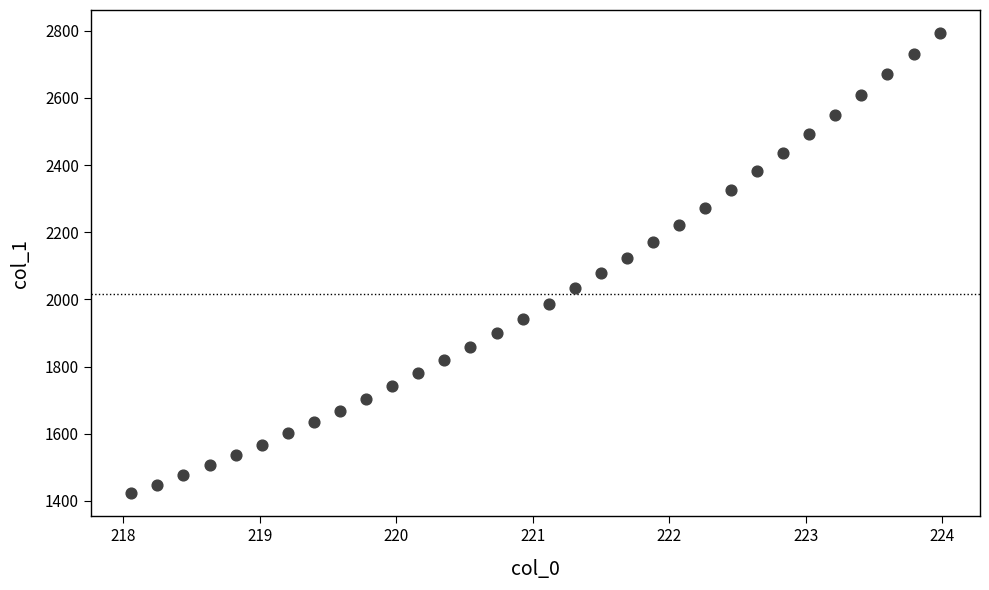

What Y value in the scatter plot is closest to 2108?

2123.3